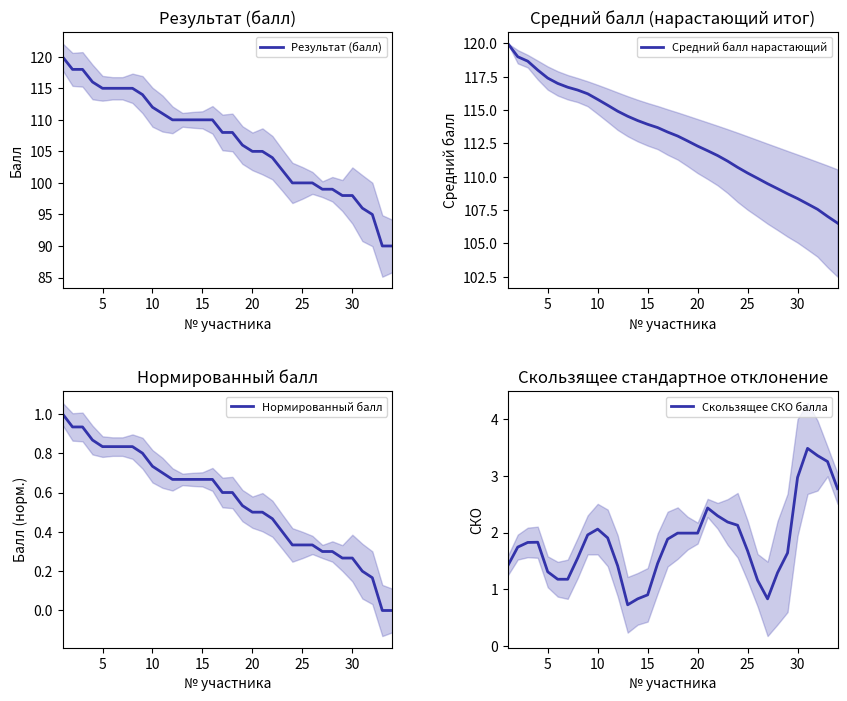

What is the difference between the second highest and minimum values in the Нормированный балл series?

0.9